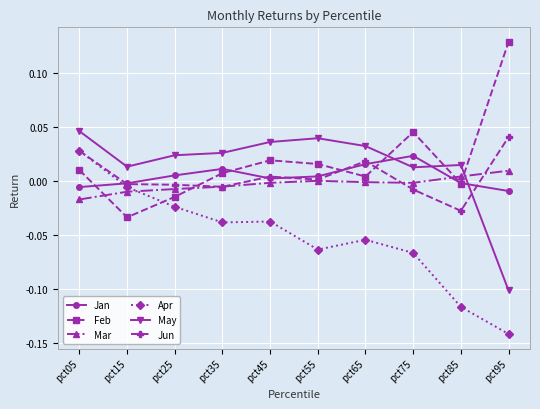

True or false: Jan has more than 0 interior local peaks.

True